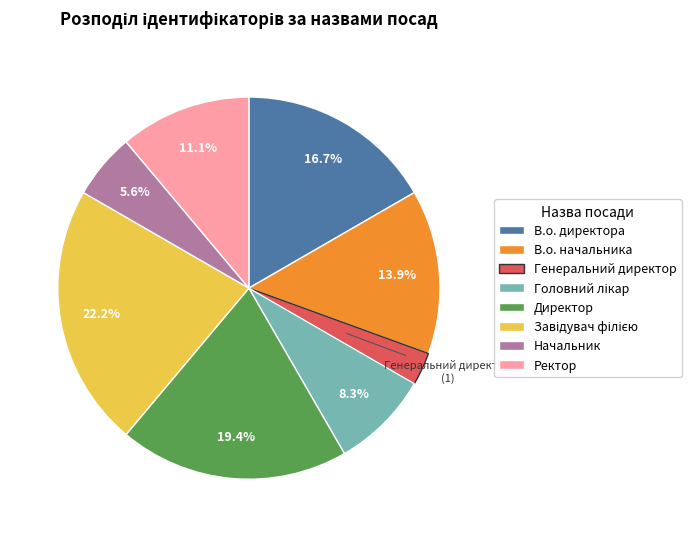

To the nearest percent, what is the difference between the В.о. начальника and В.о. директора slice percentages?

3%